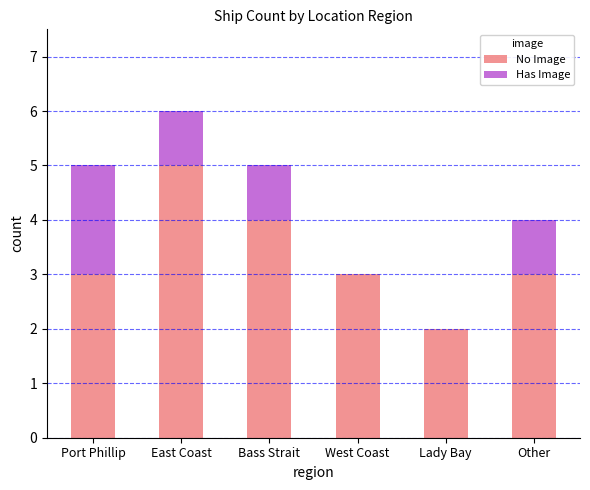

At which category is the sum across all series the highest?

East Coast